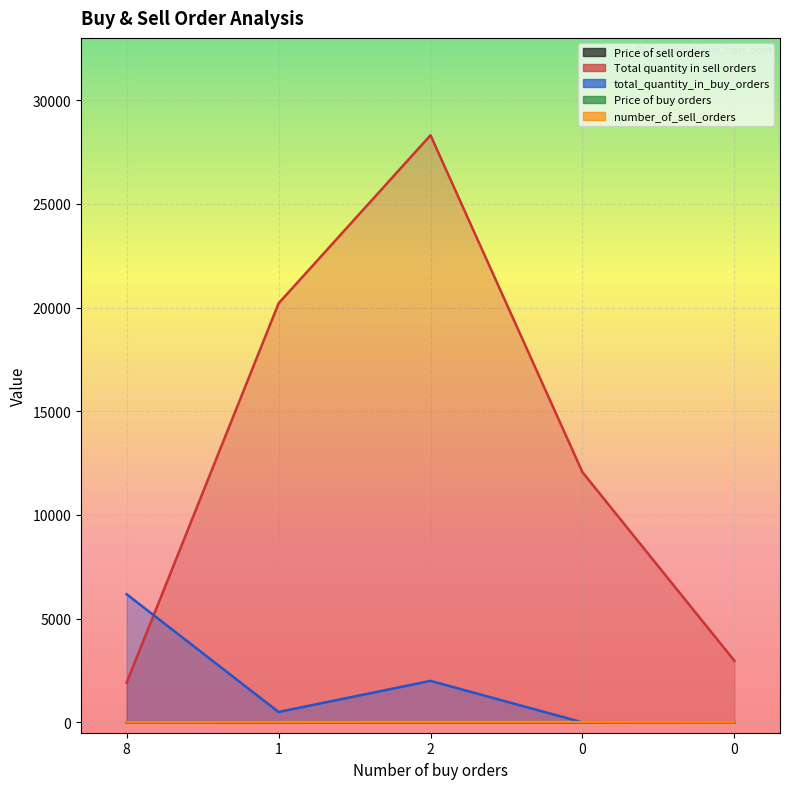

What are all the series names shown in the legend?

Price of sell orders, Total quantity in sell orders, total_quantity_in_buy_orders, Price of buy orders, number_of_sell_orders